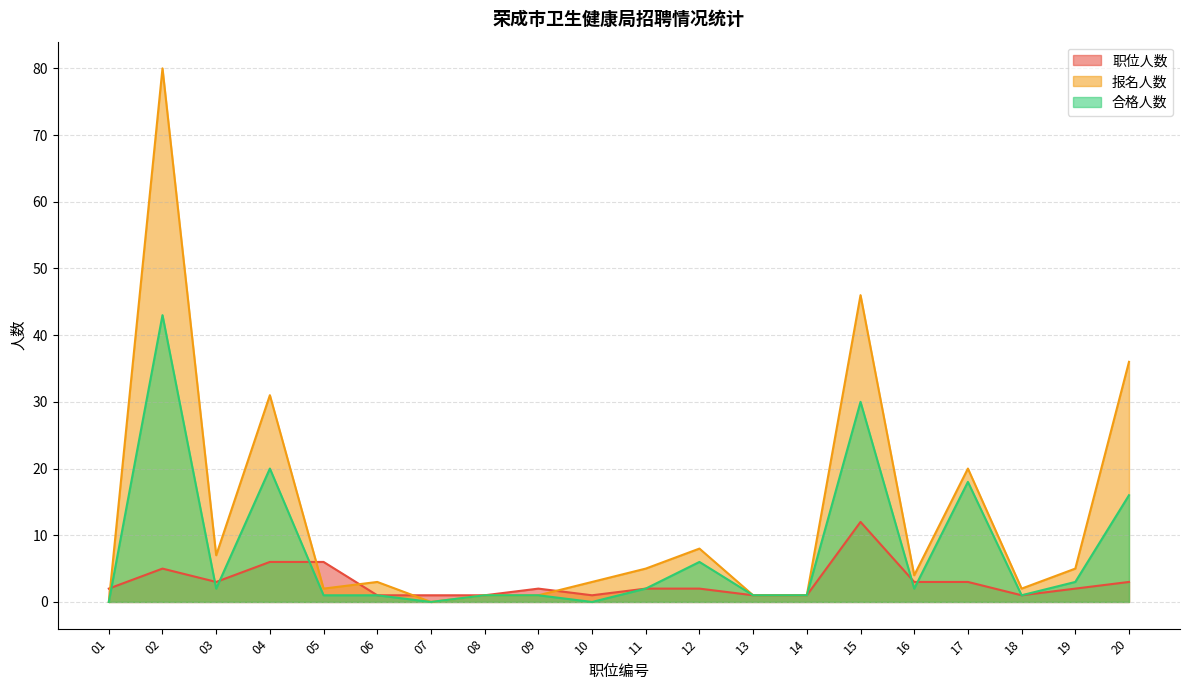

Rank the categories by 合格人数 value from lowest to highest.

01, 07, 10, 05, 06, 08, 09, 13, 14, 18, 03, 11, 16, 19, 12, 20, 17, 04, 15, 02